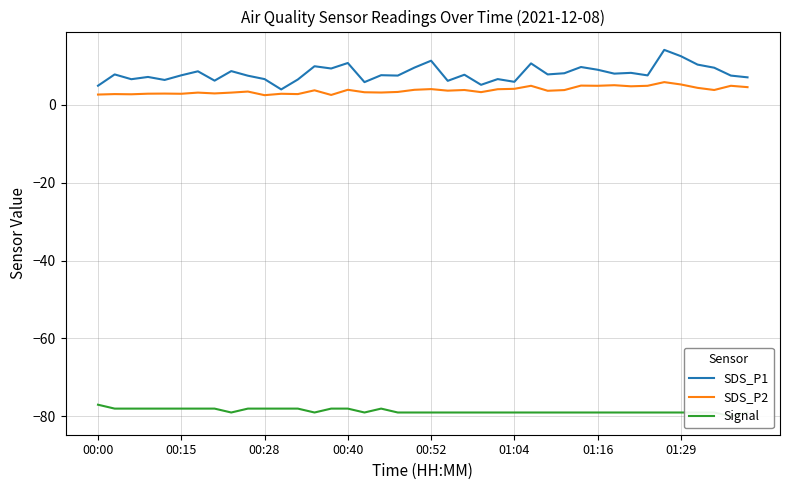

What is the smallest value displayed?

-80.0